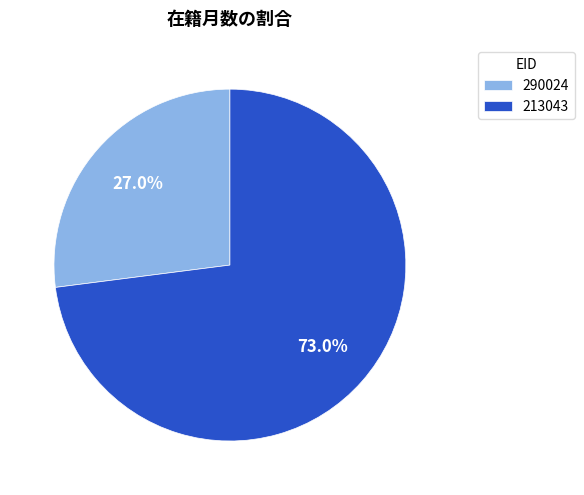

Which category has the biggest portion of the pie?

213043